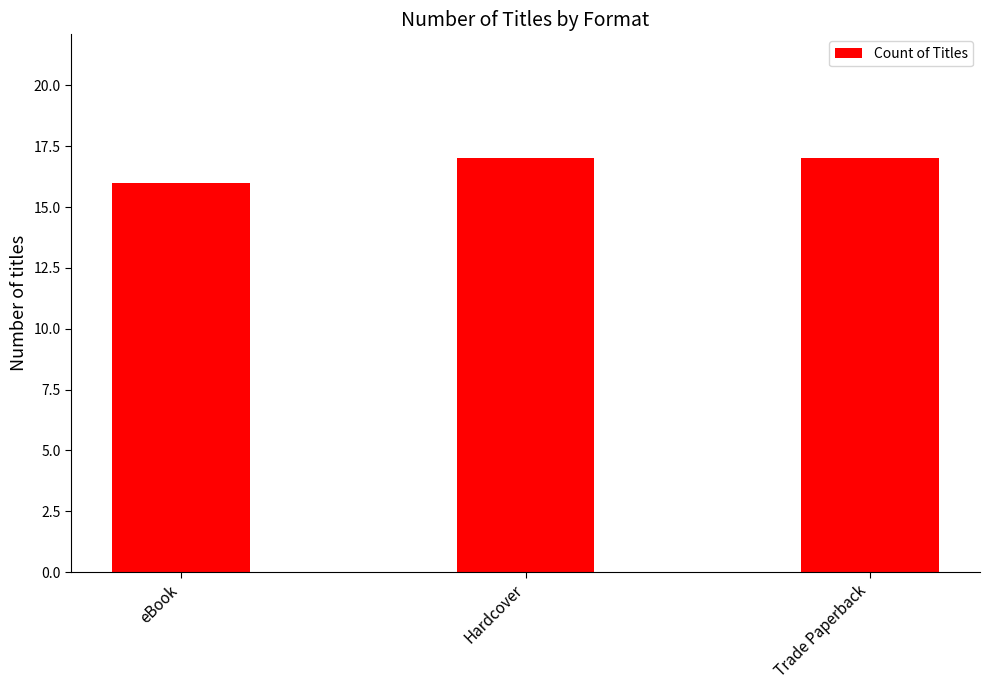

What is the value of the 2nd bar from the left?

17